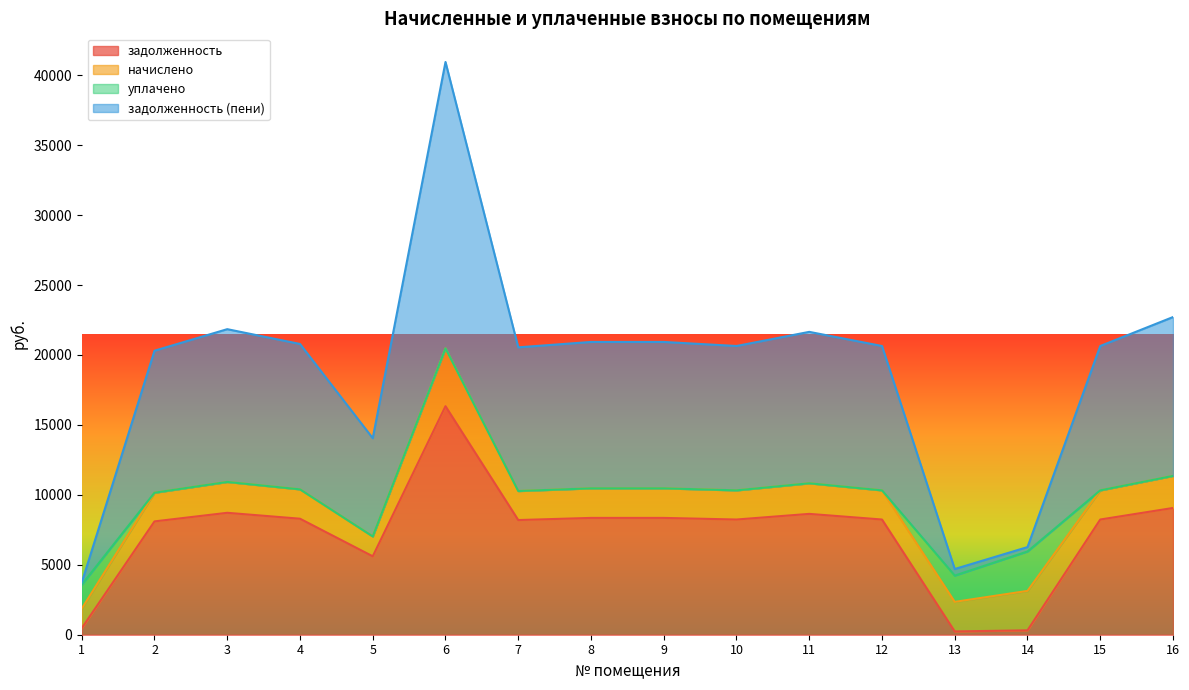

What is the average value of the задолженность series?

7211.9